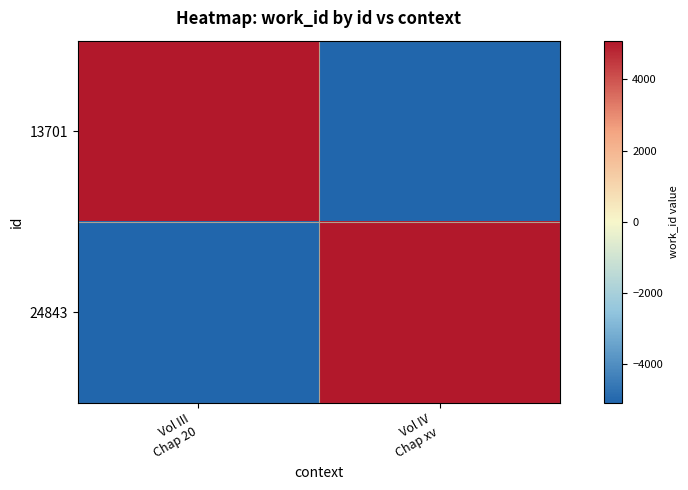

Which category has the highest value across all series?

Vol III
Chap 20